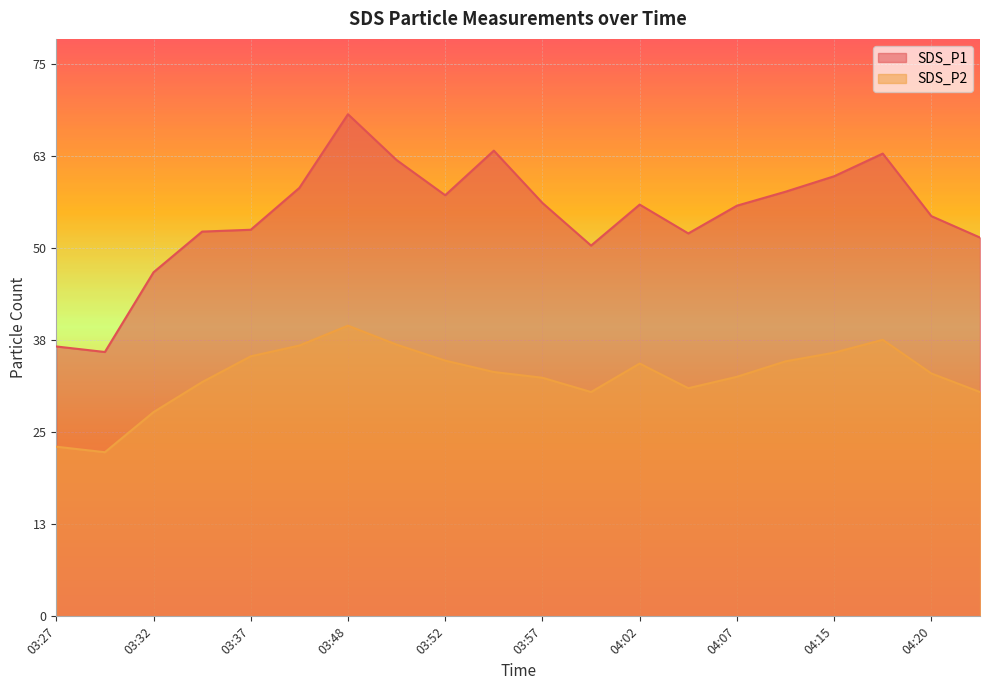

Reading right to left, transcribe all the data shown in this chart.

SDS_P1: 51.5	54.4	62.9	59.8	57.7	55.8	52.0	56.0	50.4	56.2	63.3	57.2	62.0	68.2	58.2	52.5	52.3	46.8	35.9	36.7
SDS_P2: 30.5	33.0	37.6	35.8	34.6	32.5	31.0	34.4	30.5	32.4	33.2	34.8	36.9	39.5	36.8	35.3	31.8	27.8	22.3	23.1